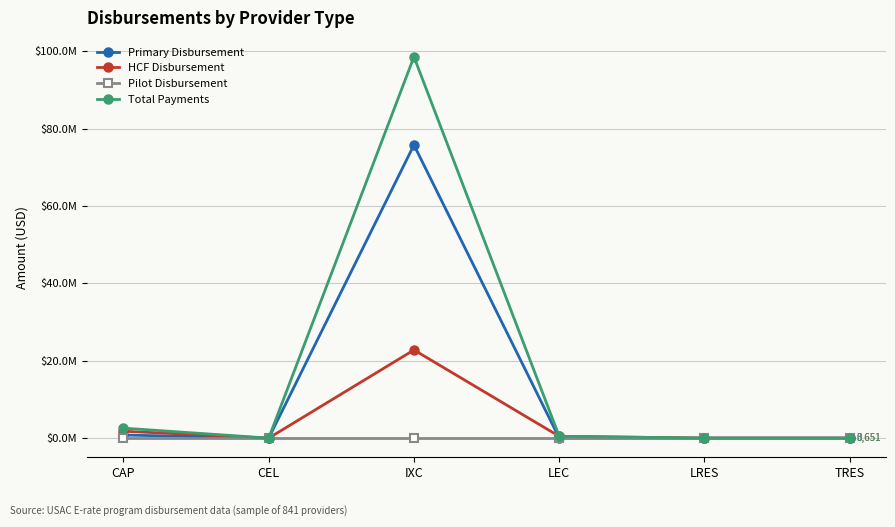

True or false: Pilot Disbursement and Total Payments cross at least once.

False